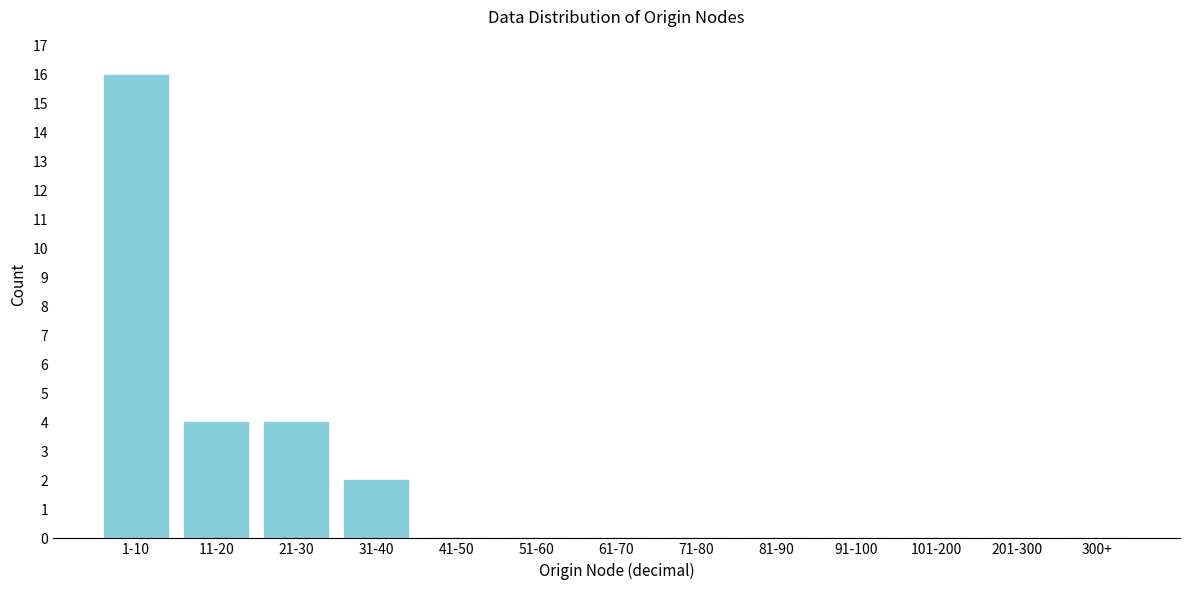

Reading left to right, transcribe all the data shown in this chart.

1-10=16	11-20=4	21-30=4	31-40=2	41-50=0	51-60=0	61-70=0	71-80=0	81-90=0	91-100=0	101-200=0	201-300=0	300+=0